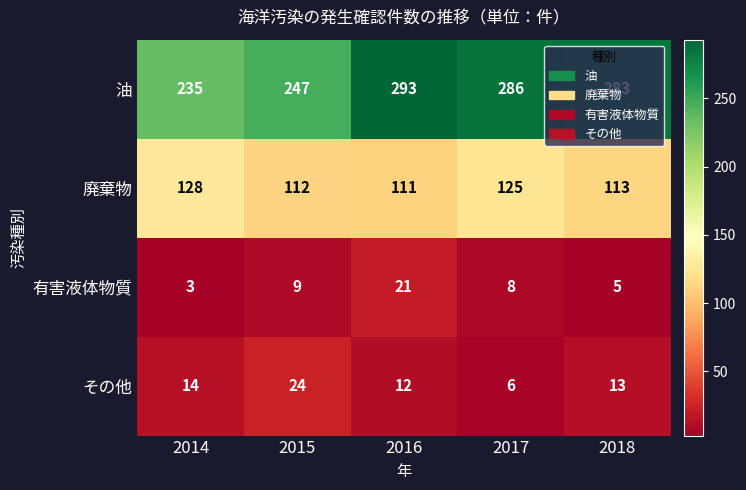

How many categories are shown in the chart?

5